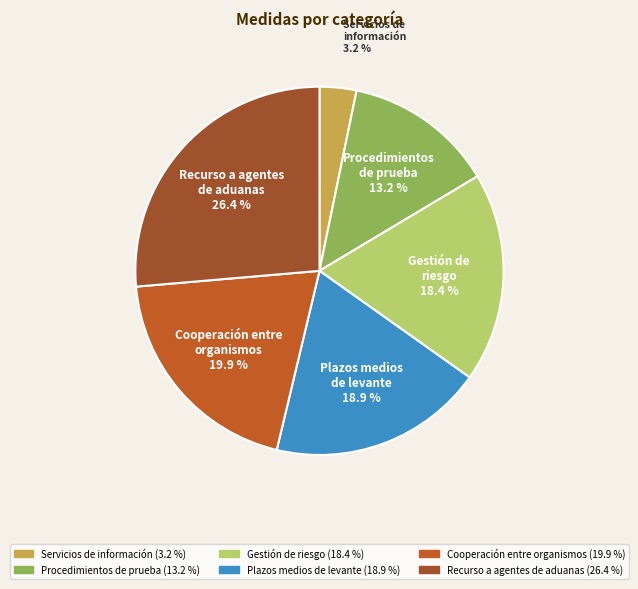

How much of the chart is everything except Gestión de riesgo?

81.6%